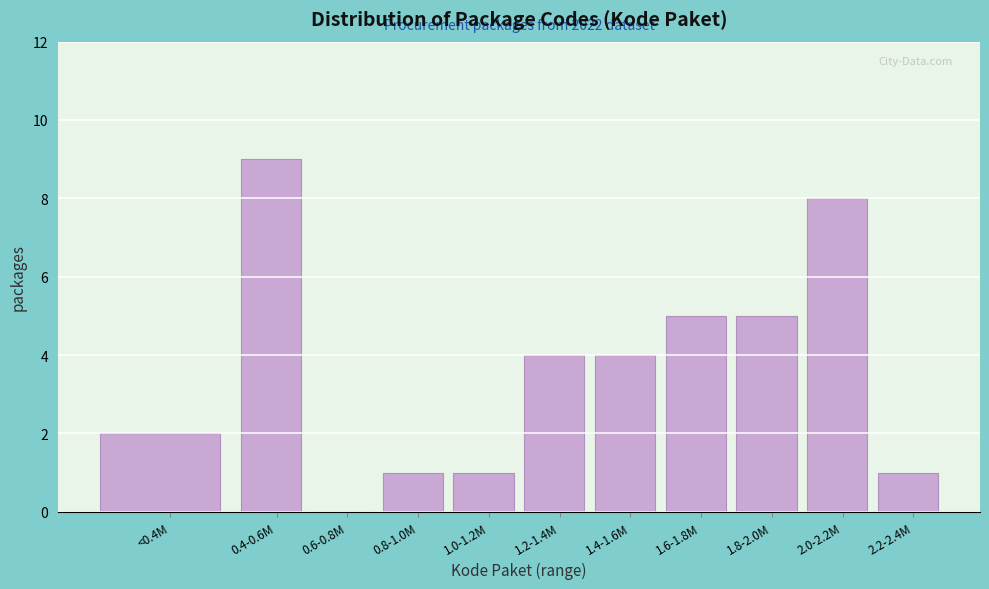

Reading left to right, list all the values displayed in this chart.

<0.4M=2	0.4-0.6M=9	0.6-0.8M=0	0.8-1.0M=1	1.0-1.2M=1	1.2-1.4M=4	1.4-1.6M=4	1.6-1.8M=5	1.8-2.0M=5	2.0-2.2M=8	2.2-2.4M=1